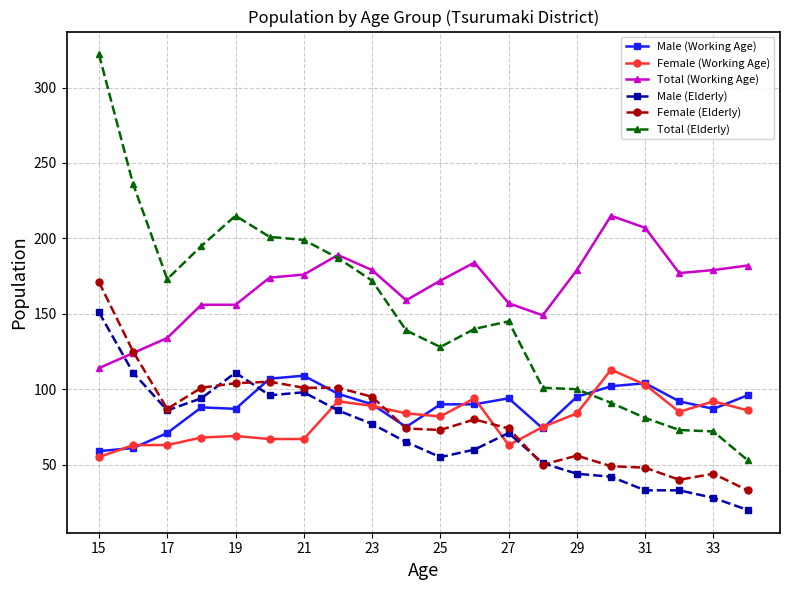

True or false: Total (Elderly) and Female (Elderly) intersect in this chart.

False